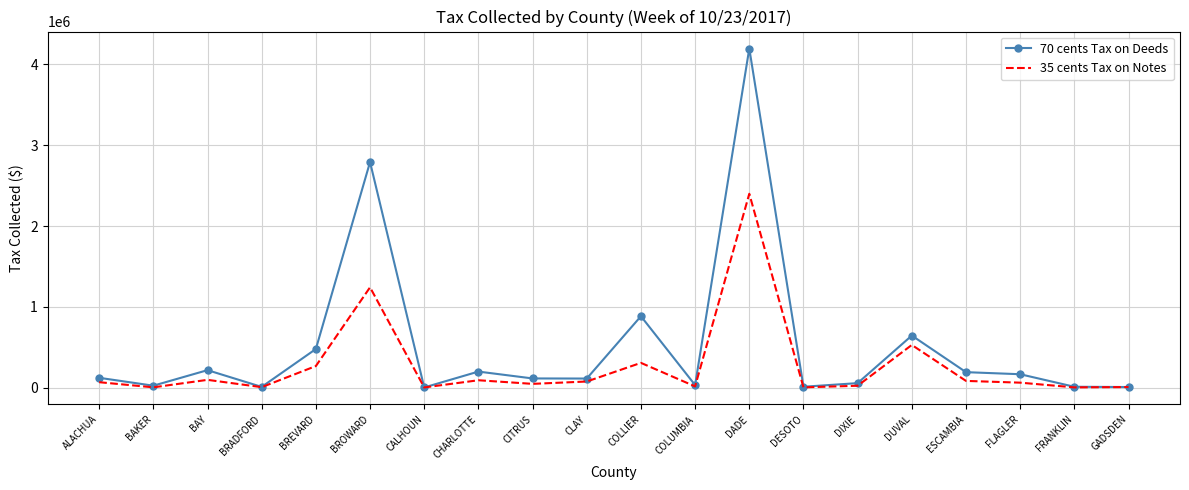

What is the maximum value for 35 cents Tax on Notes?

2399460.7